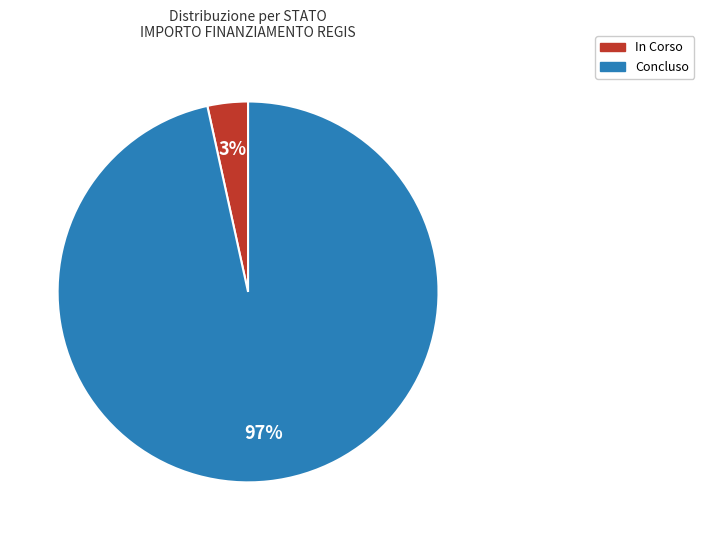

To the nearest percent, what is the combined percentage of Concluso and In Corso?

100%